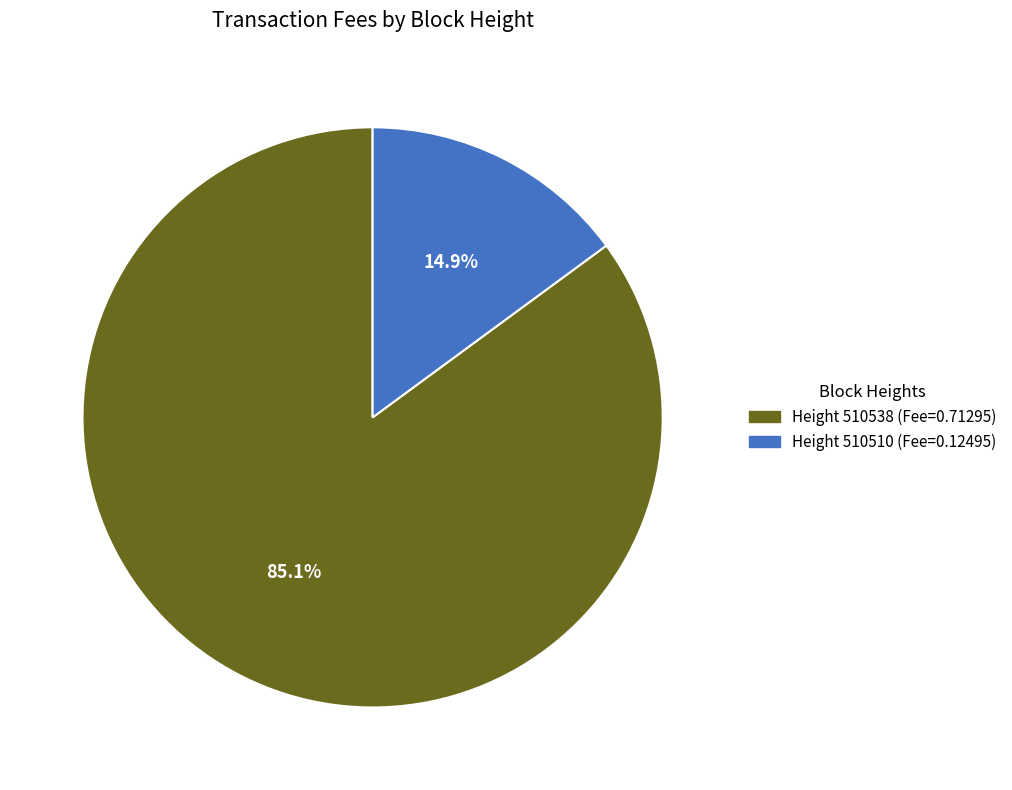

Count the number of slices in the pie.

2